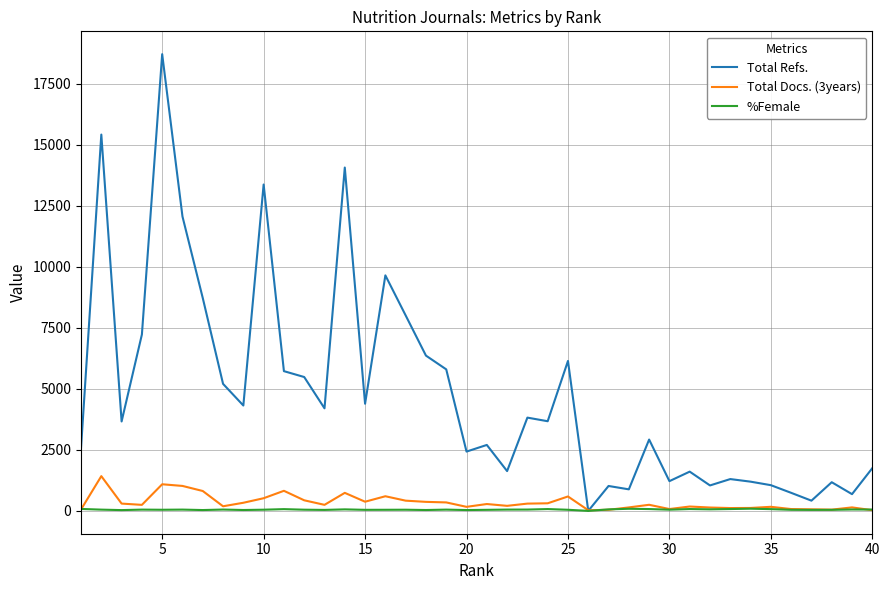

What is the maximum value shown in the chart?

18721.0